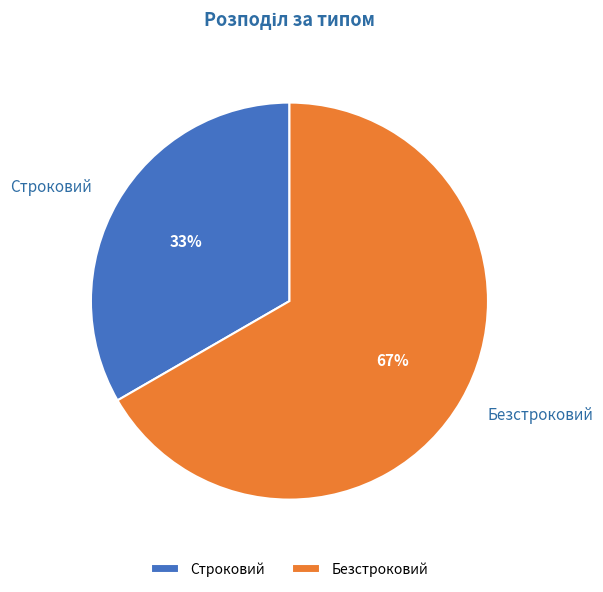

How many segments does this pie chart have?

2